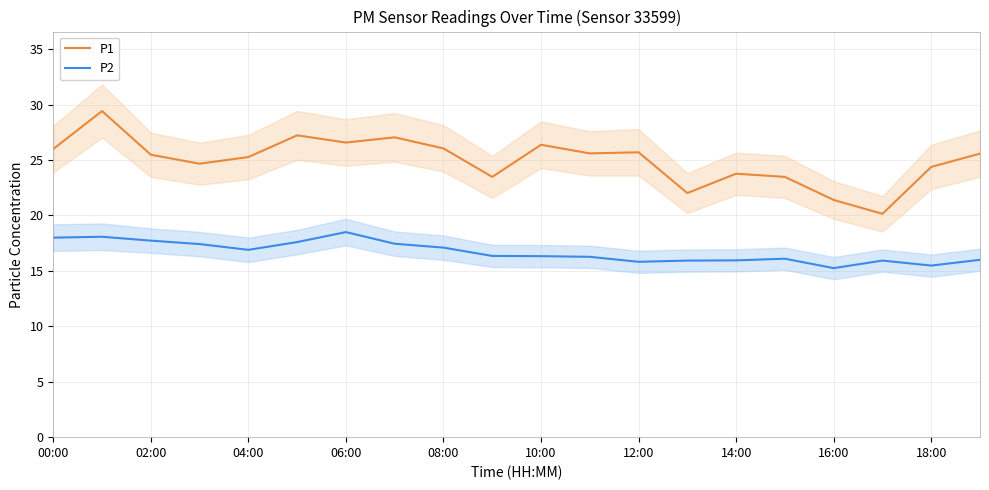

Is it true that P2 equals 15.8 at 12:00?

True